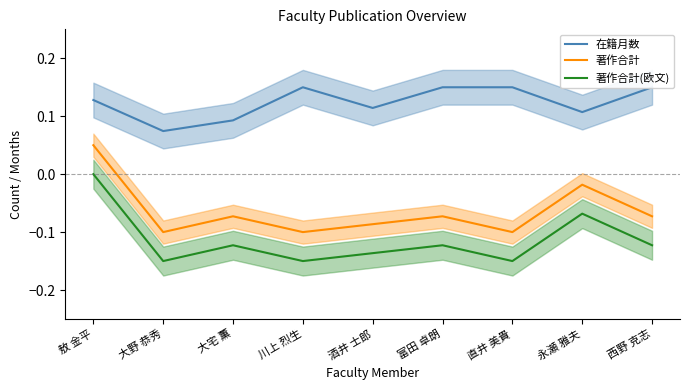

What is the average value of the 著作合計(欧文) series?

-0.1